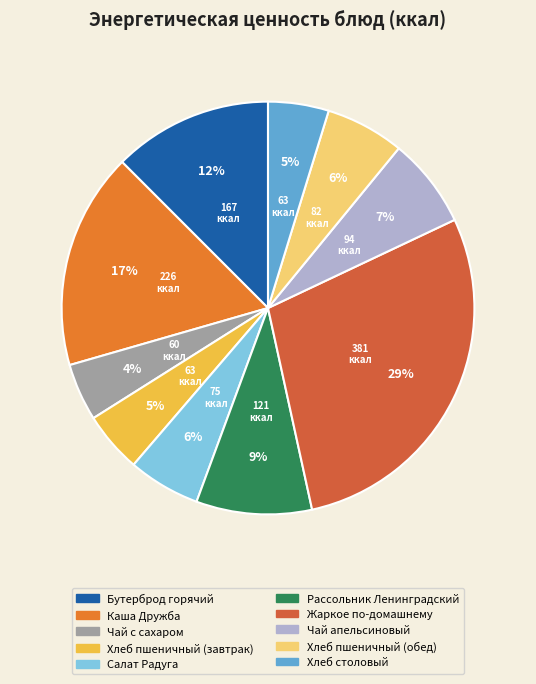

Which slice is the largest?

Жаркое по-домашнему